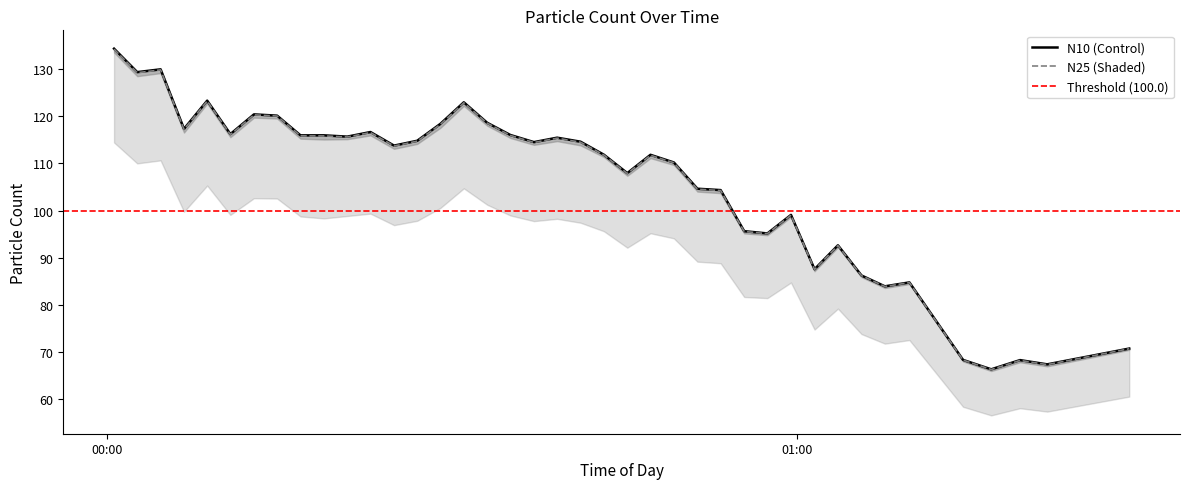

Is it true that N10 equals 87.6 at 30?

True